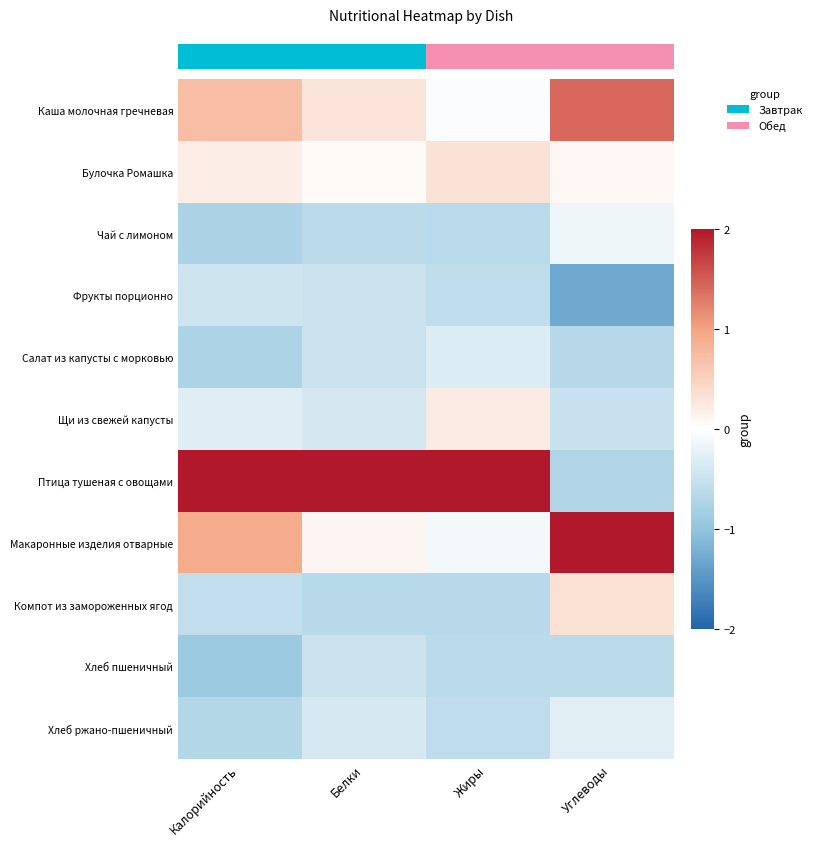

How many series are shown in this chart?

11